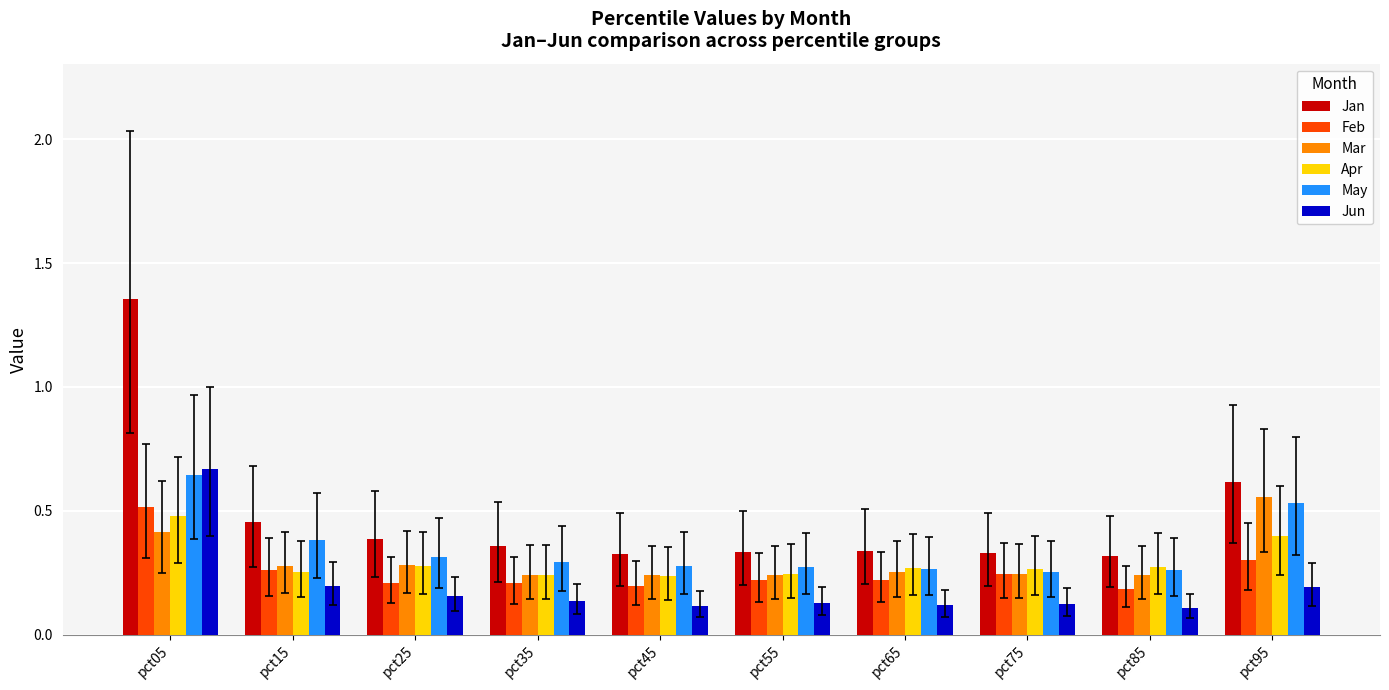

Is it true that Apr equals 0.5 at pct05?

True